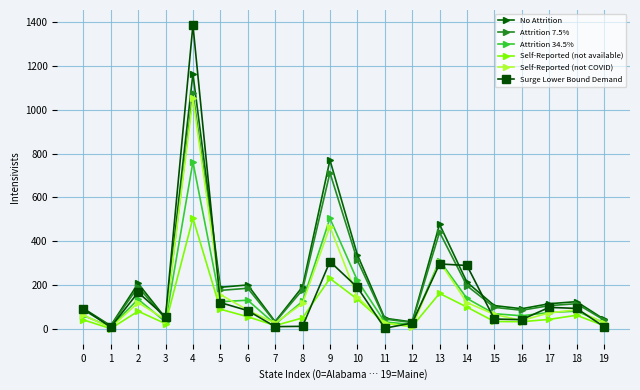

What is the sum of all Attrition 34.5% values?

2961.9